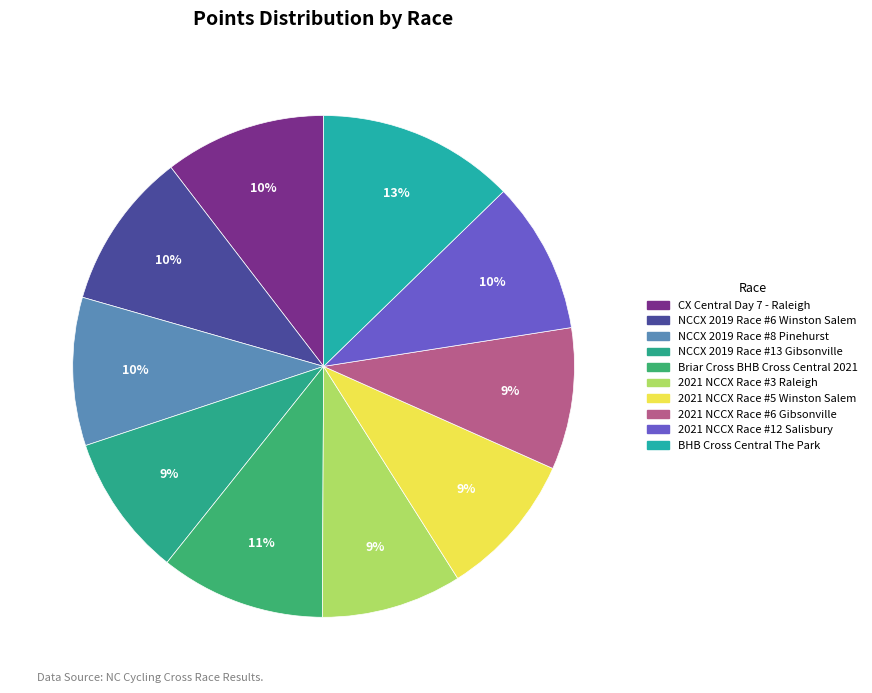

Does NCCX 2019 Race #6 Winston Salem account for over 50% of the chart?

No